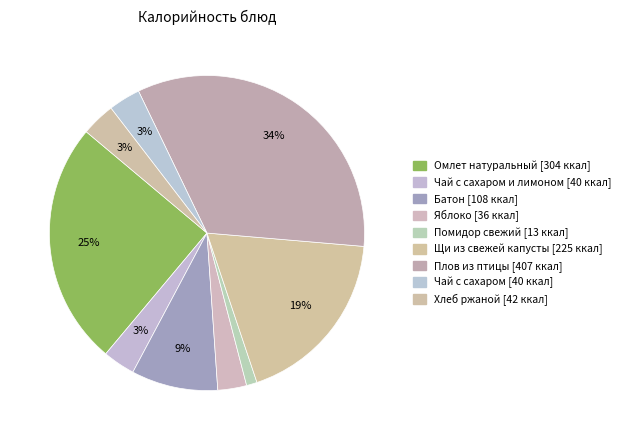

Count the number of slices in the pie.

9